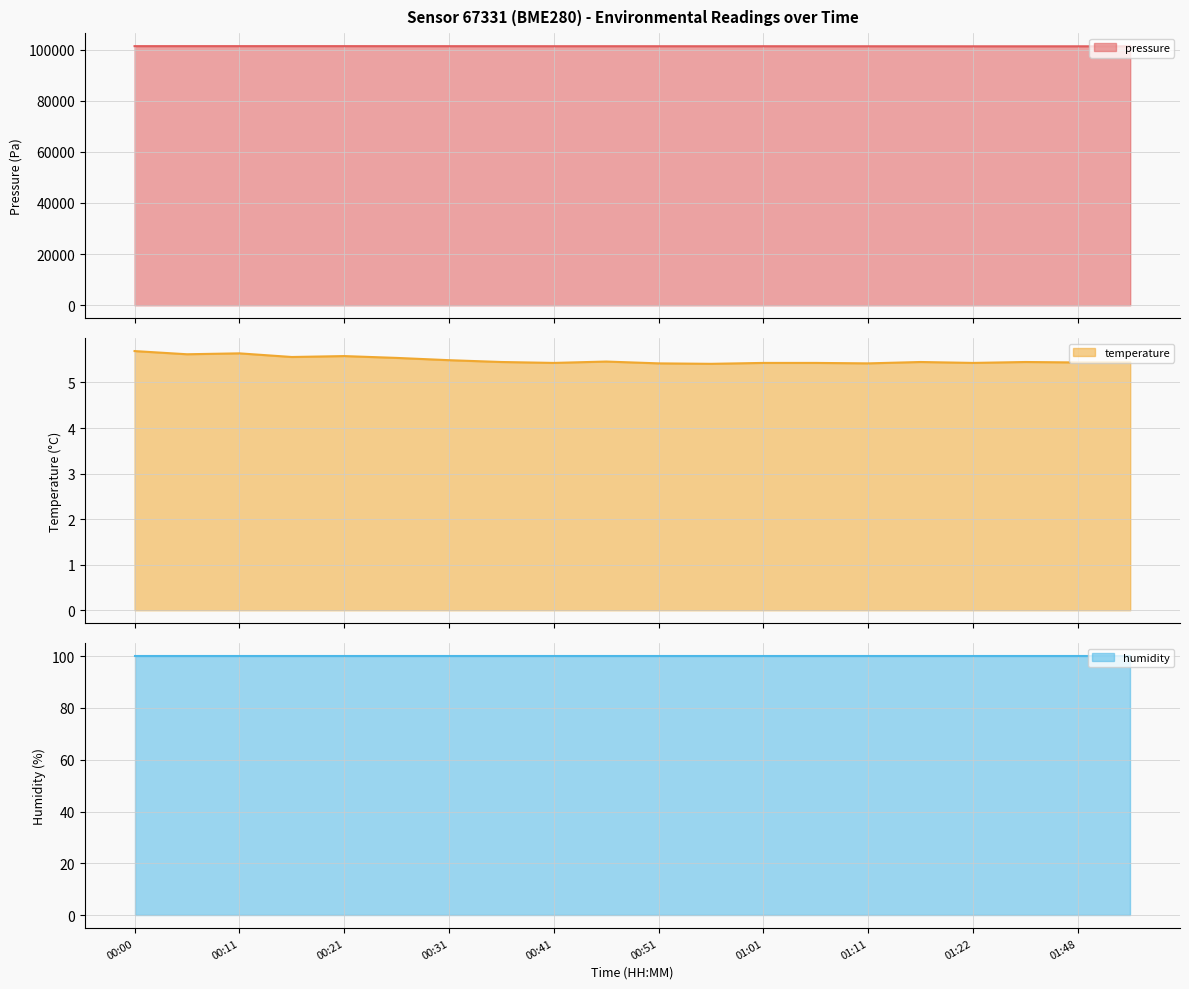

What position from the right is 00:26?

15